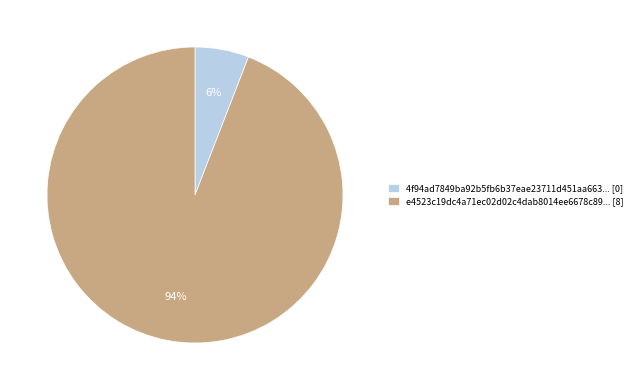

Rank the categories by value from lowest to highest.

4f94ad7849ba92b5fb6b37eae23711d451aa663... [0], e4523c19dc4a71ec02d02c4dab8014ee6678c89... [8]